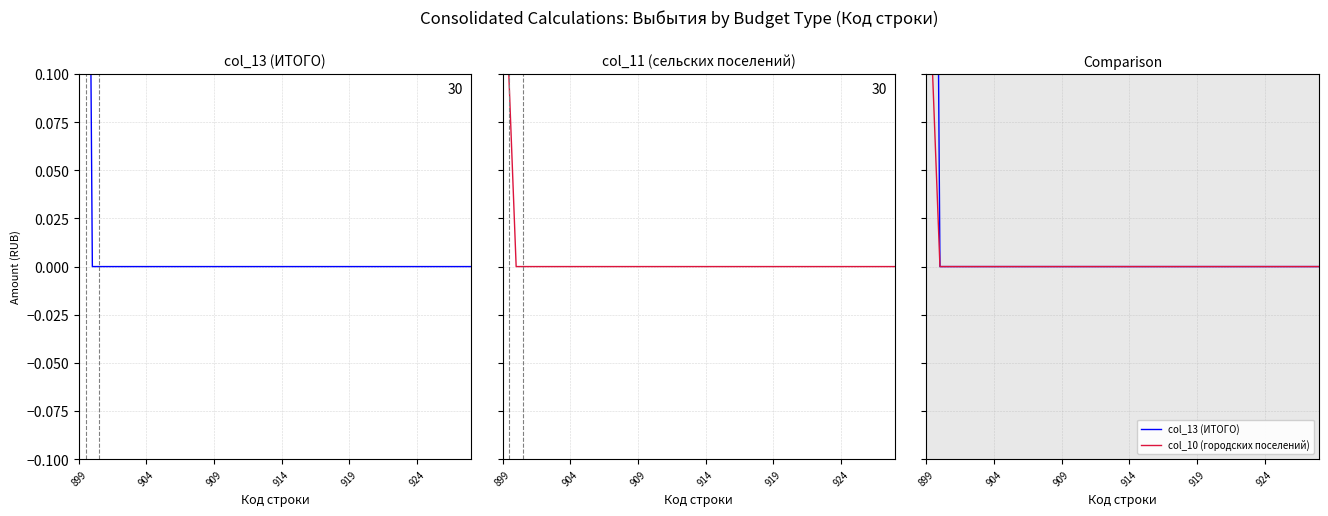

Reading right to left, extract all data points from this chart.

col_13 (ИТОГО): 0.0	0.0	0.0	0.0	0.0	0.0	0.0	0.0	0.0	0.0	0.0	0.0	0.0	0.0	0.0	0.0	0.0	0.0	0.0	0.0	0.0	0.0	0.0	0.0	0.0	0.0	0.0	0.0	0.0	1.0
col_10 (городских поселений): 0.0	0.0	0.0	0.0	0.0	0.0	0.0	0.0	0.0	0.0	0.0	0.0	0.0	0.0	0.0	0.0	0.0	0.0	0.0	0.0	0.0	0.0	0.0	0.0	0.0	0.0	0.0	0.0	0.0	0.2